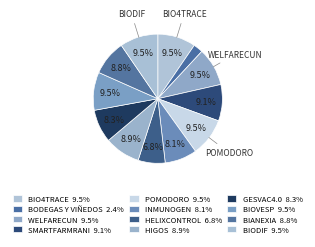

Rank the categories by value from highest to lowest.

BIODIF, POMODORO, BIO4TRACE, WELFARECUN, BIOVESP, SMARTFARMRANI, HIGOS, BIANEXIA, GESVAC4.0, INMUNOGEN, HELIXCONTROL, BODEGAS Y VIÑEDOS